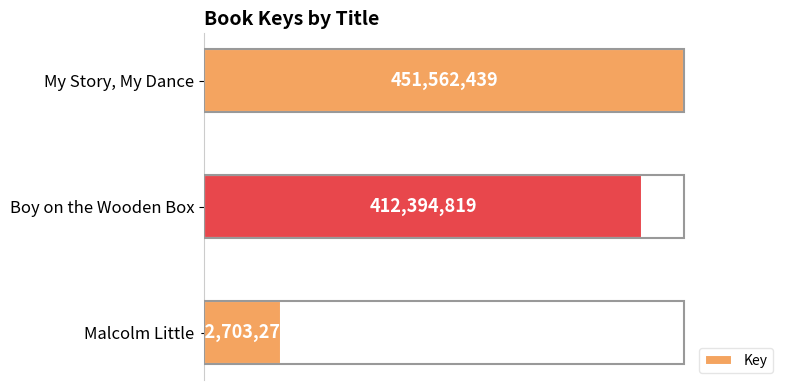

How many bars are there in total?

3